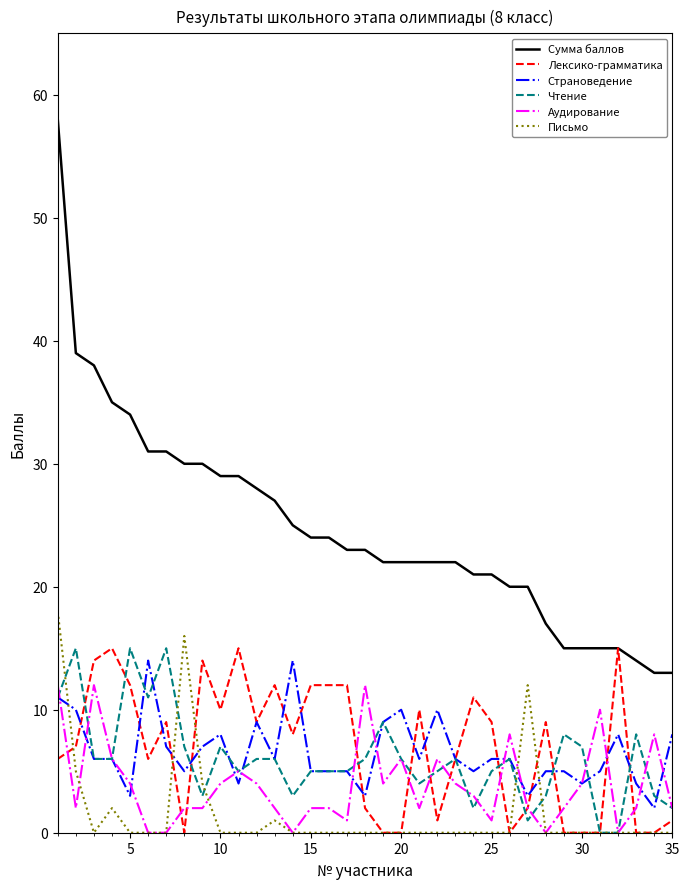

Which series has the largest total across all categories?

Сумма баллов